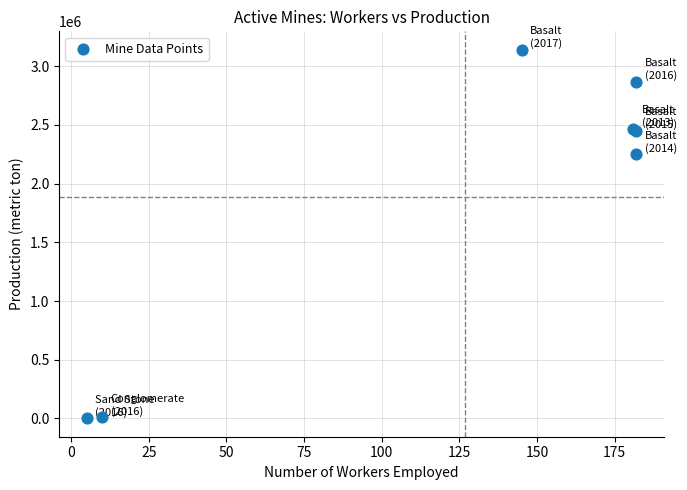

What Y value in the scatter plot is closest to 1570906?

2249173.6